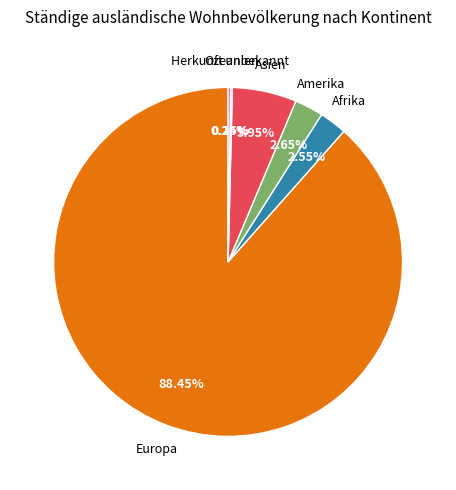

Does Europa account for over 50% of the chart?

Yes